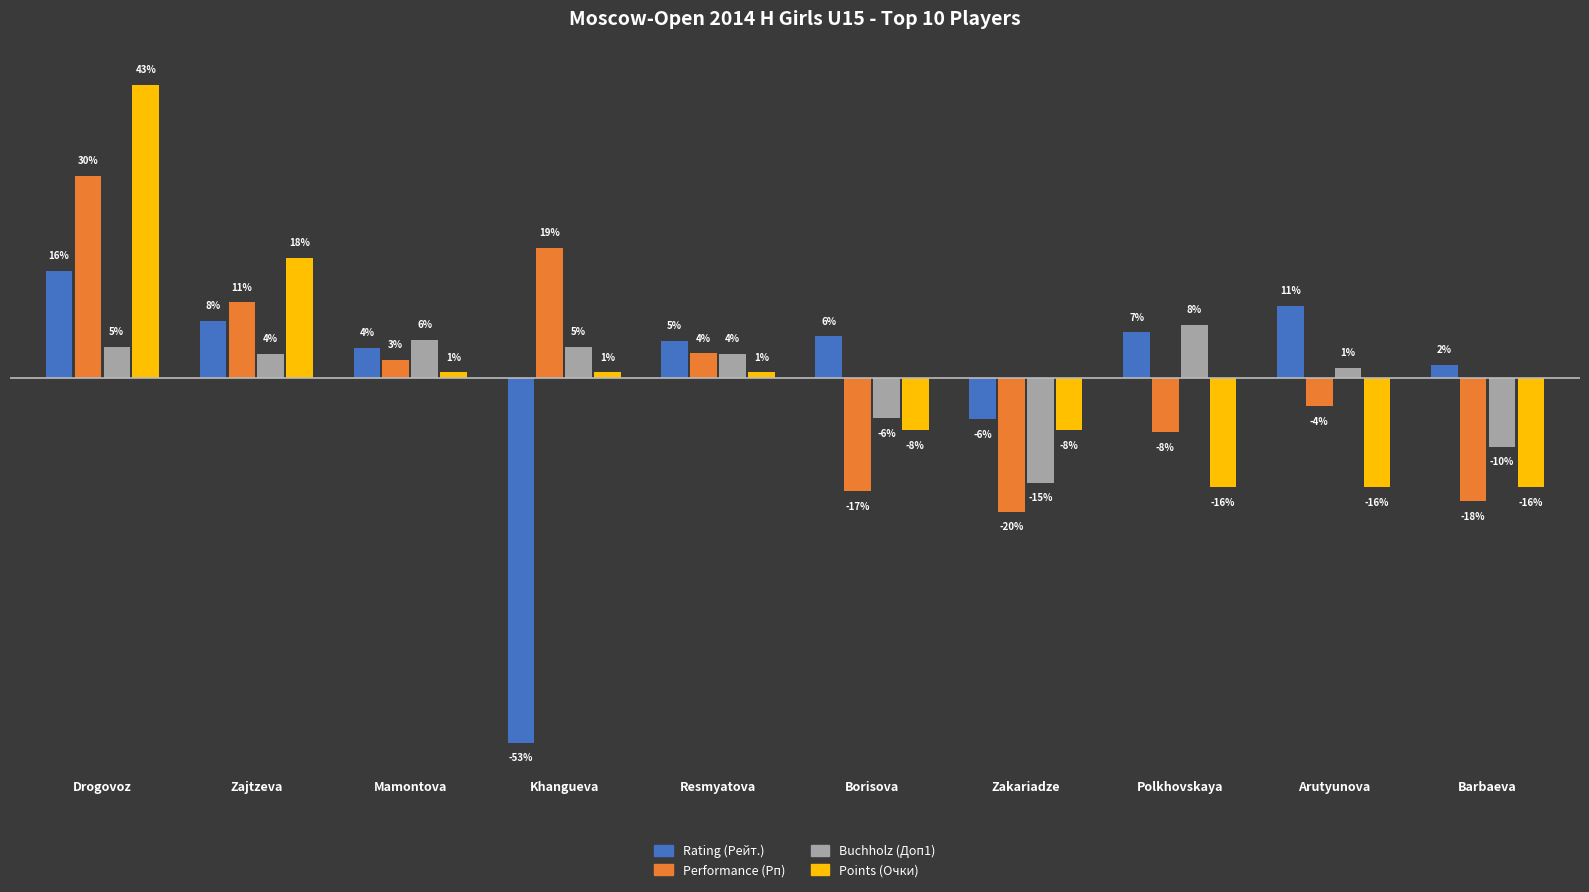

What is the label of the 8th bar from the right?

Mamontova